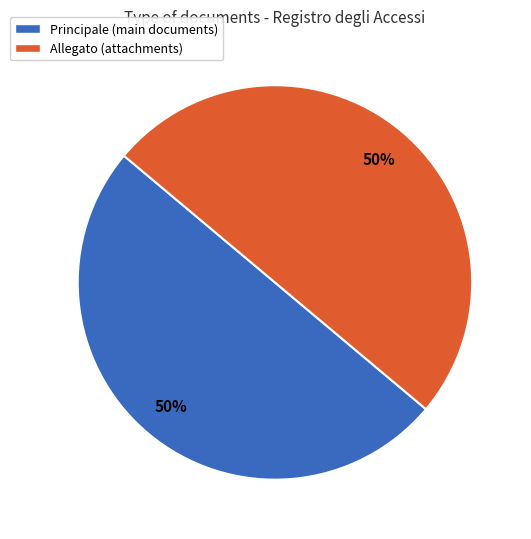

Is it true that Allegato (attachments) is 50% of the pie?

True